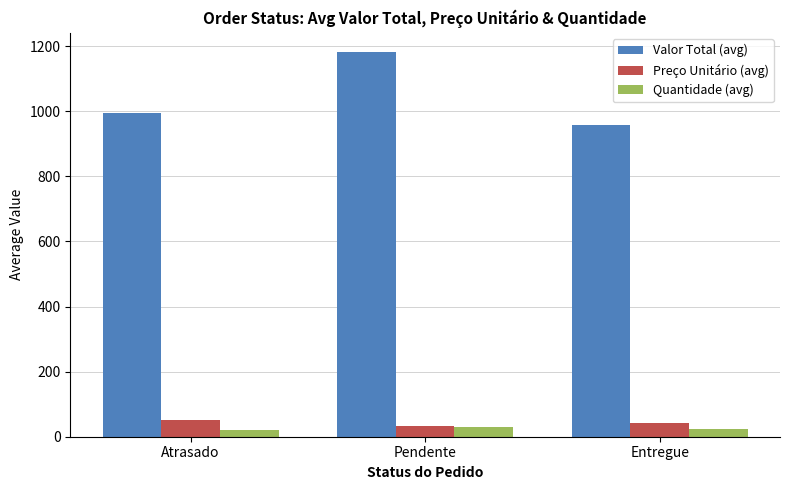

Which category has the lowest value in the Valor Total (avg) series?

Entregue